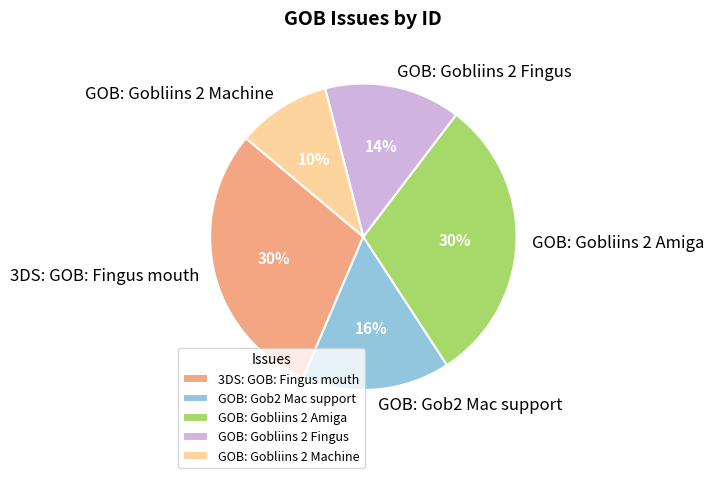

Between GOB: Gob2 Mac support and GOB: Gobliins 2 Machine, which is larger?

GOB: Gob2 Mac support